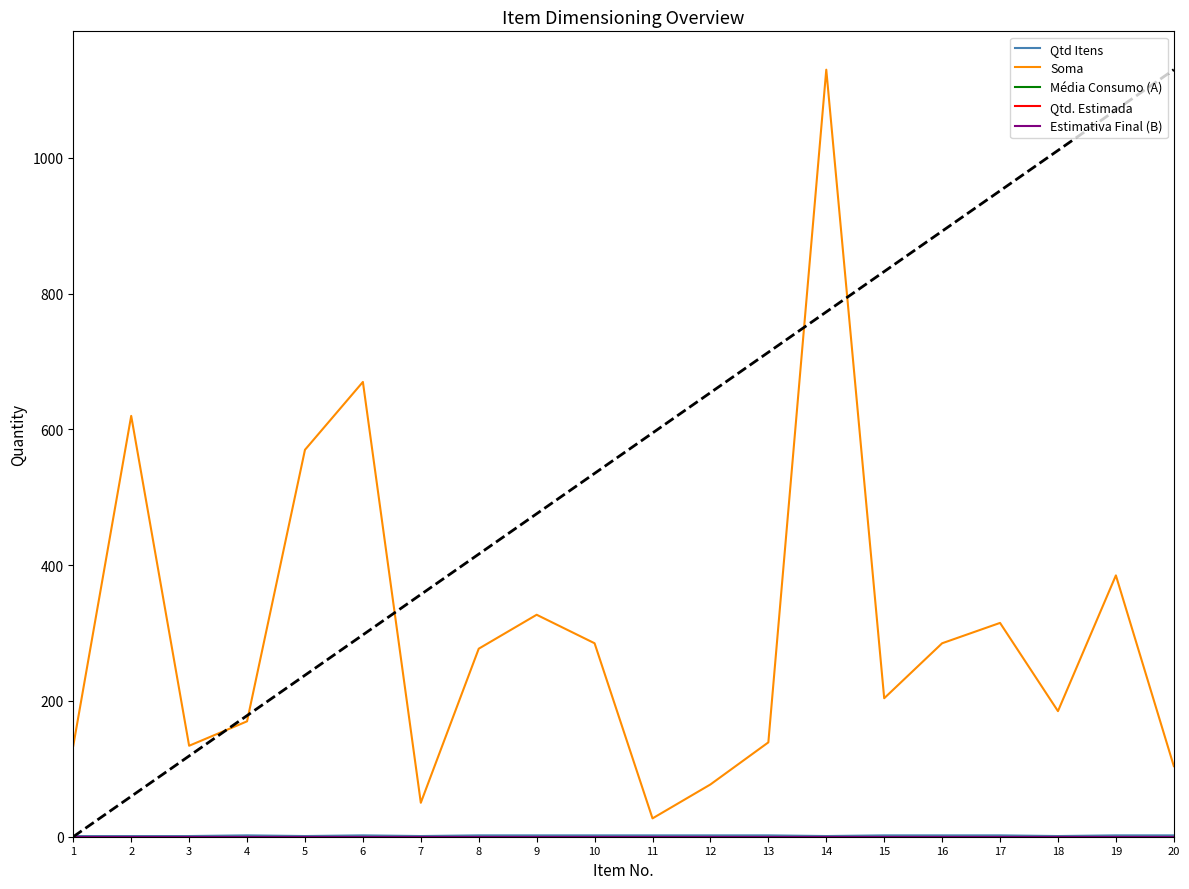

Is this an area chart (filled region under the line)?

No